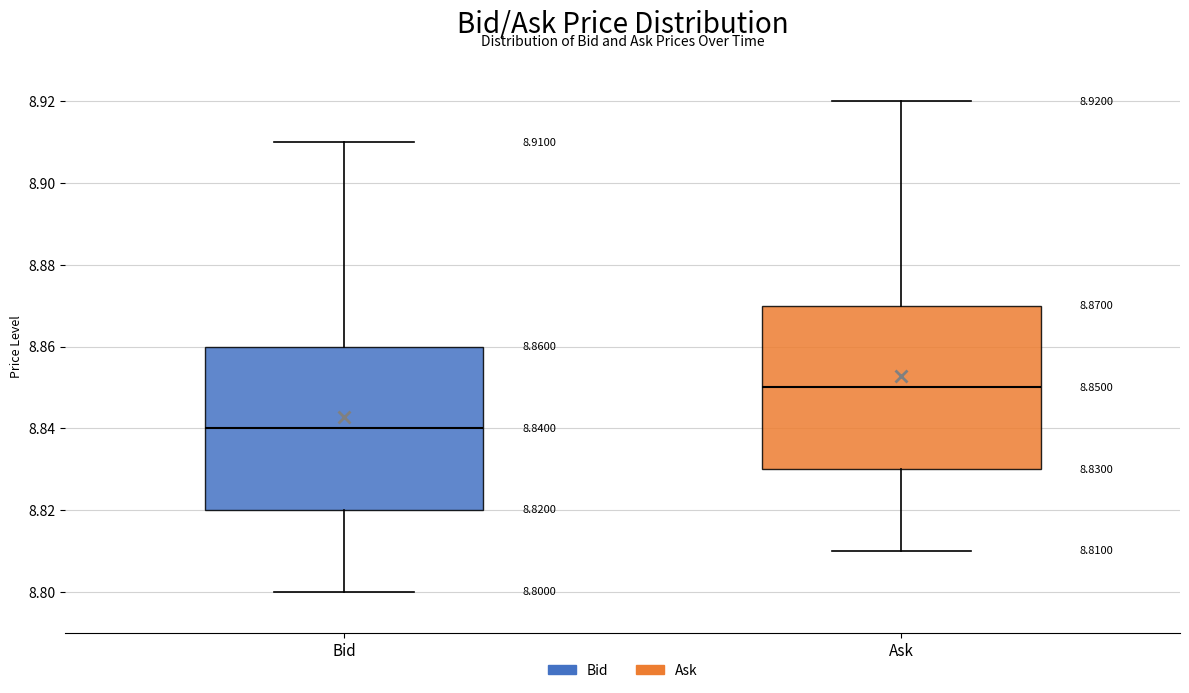

Which box's median line is the highest?

Ask